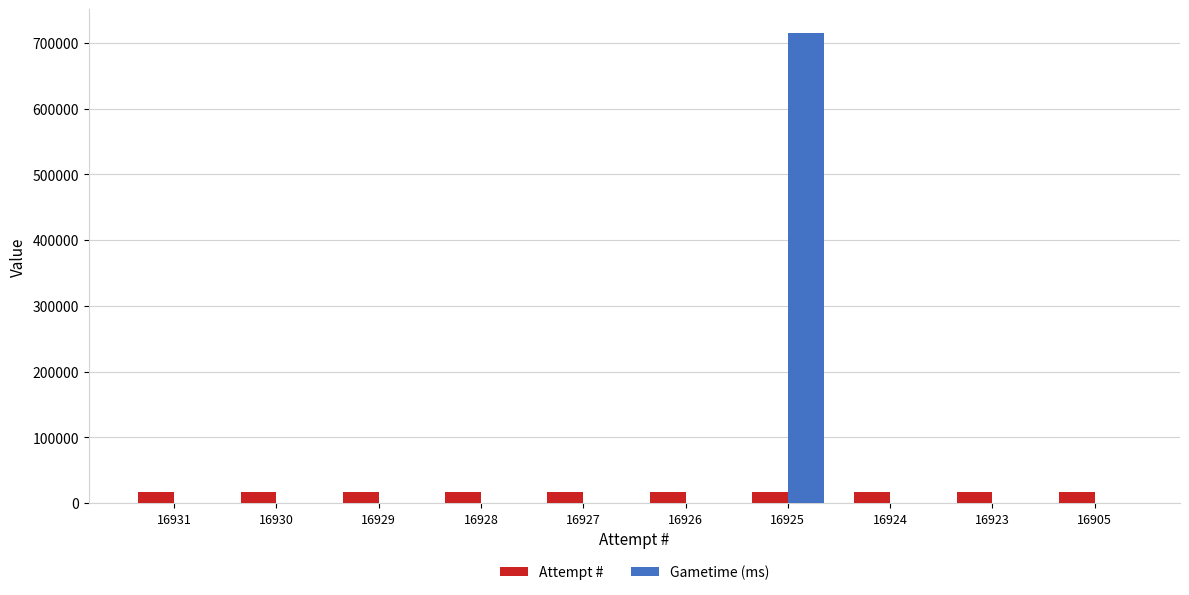

Is the value of Gametime (ms) at 16924 greater than the value of Attempt # at 16923?

No